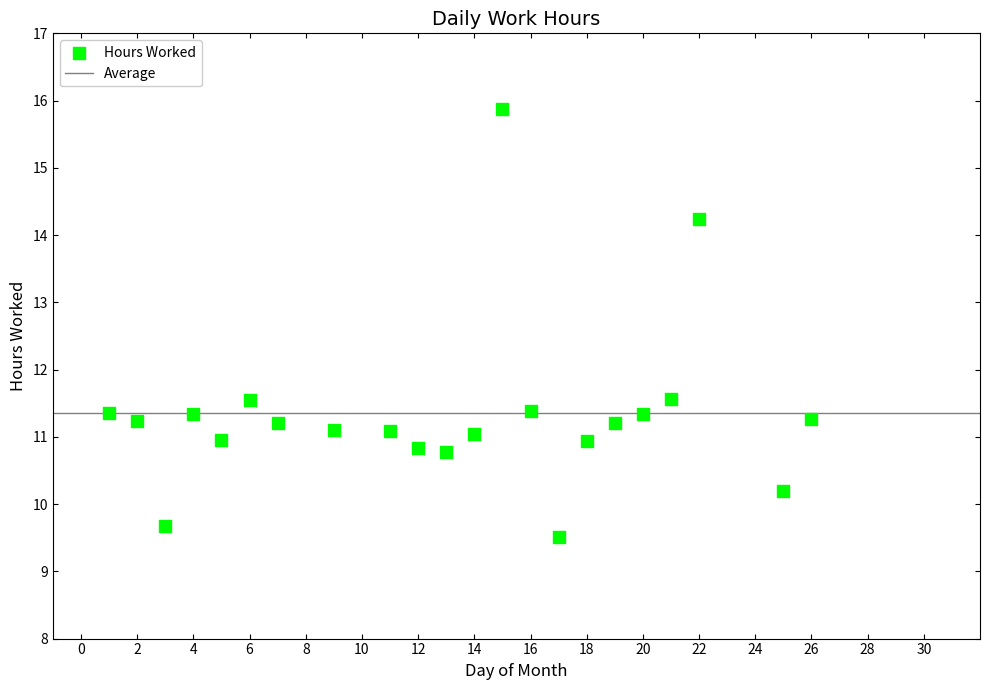

What is the range of Y values (max minus min)?

6.4